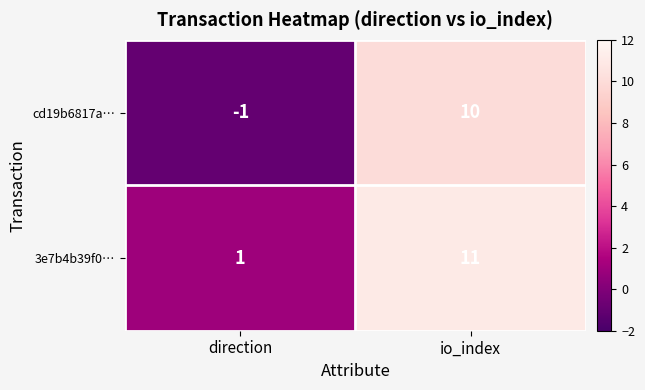

What is the difference between the maximum and minimum values in the 3e7b4b39f0… series?

10